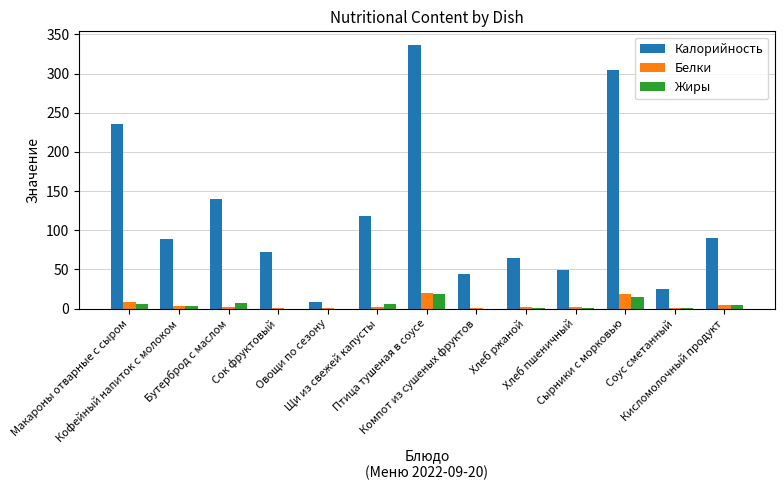

What is the highest value of the Белки series?

19.6